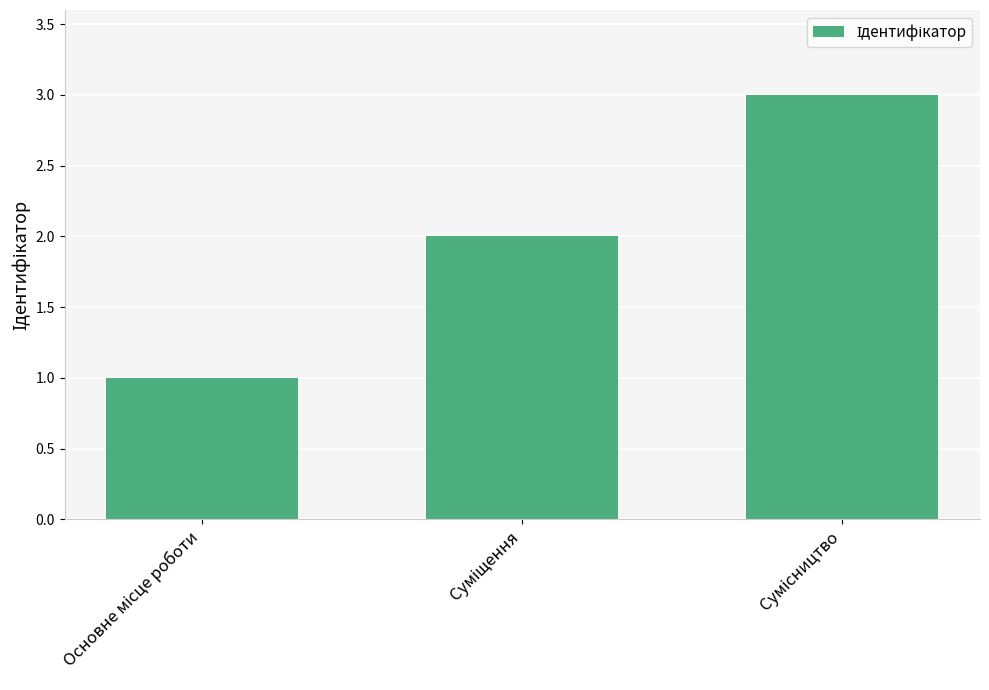

What is the greatest value displayed?

3